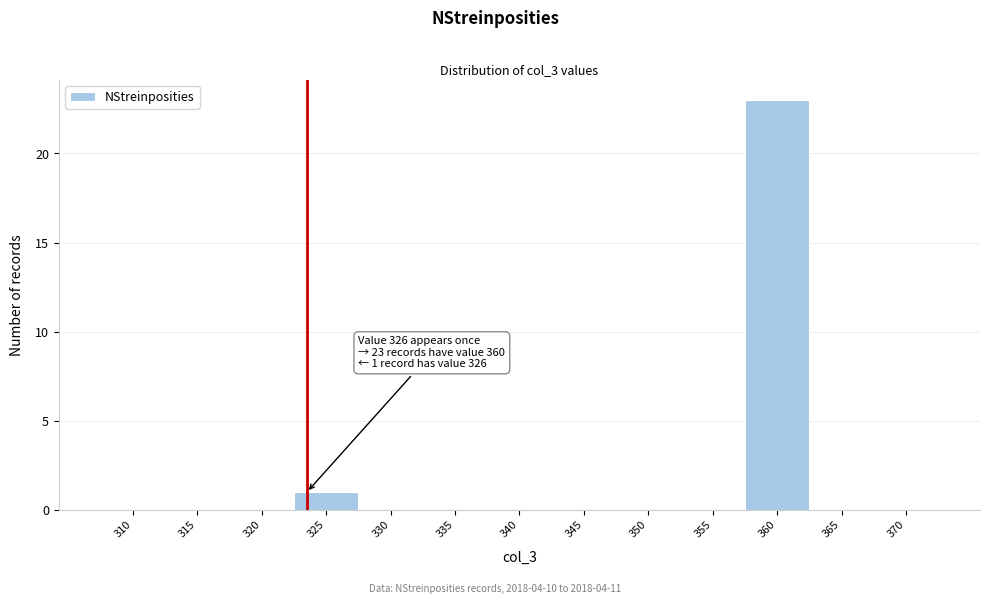

Reading left to right, extract all data points from this chart.

310=0	315=0	320=0	325=1	330=0	335=0	340=0	345=0	350=0	355=0	360=23	365=0	370=0